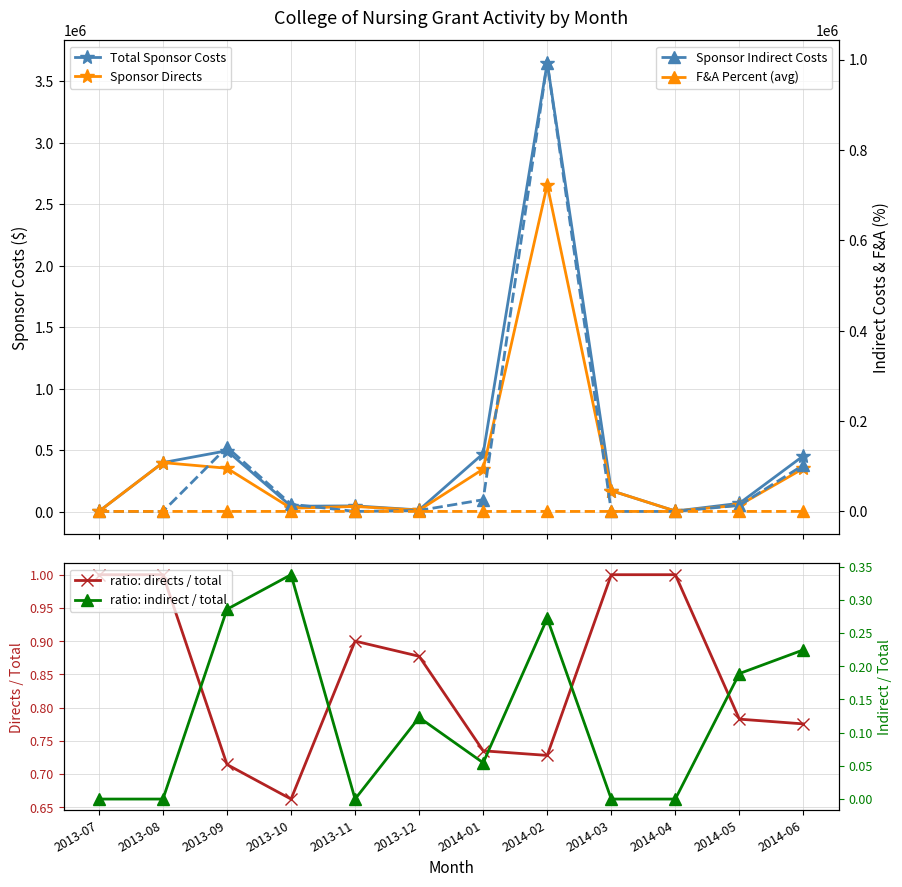

List the series in order of their peak value, lowest first.

ratio: indirect / total, ratio: directs / total, F&A Percent (avg), Sponsor Indirect Costs, Sponsor Directs, Total Sponsor Costs